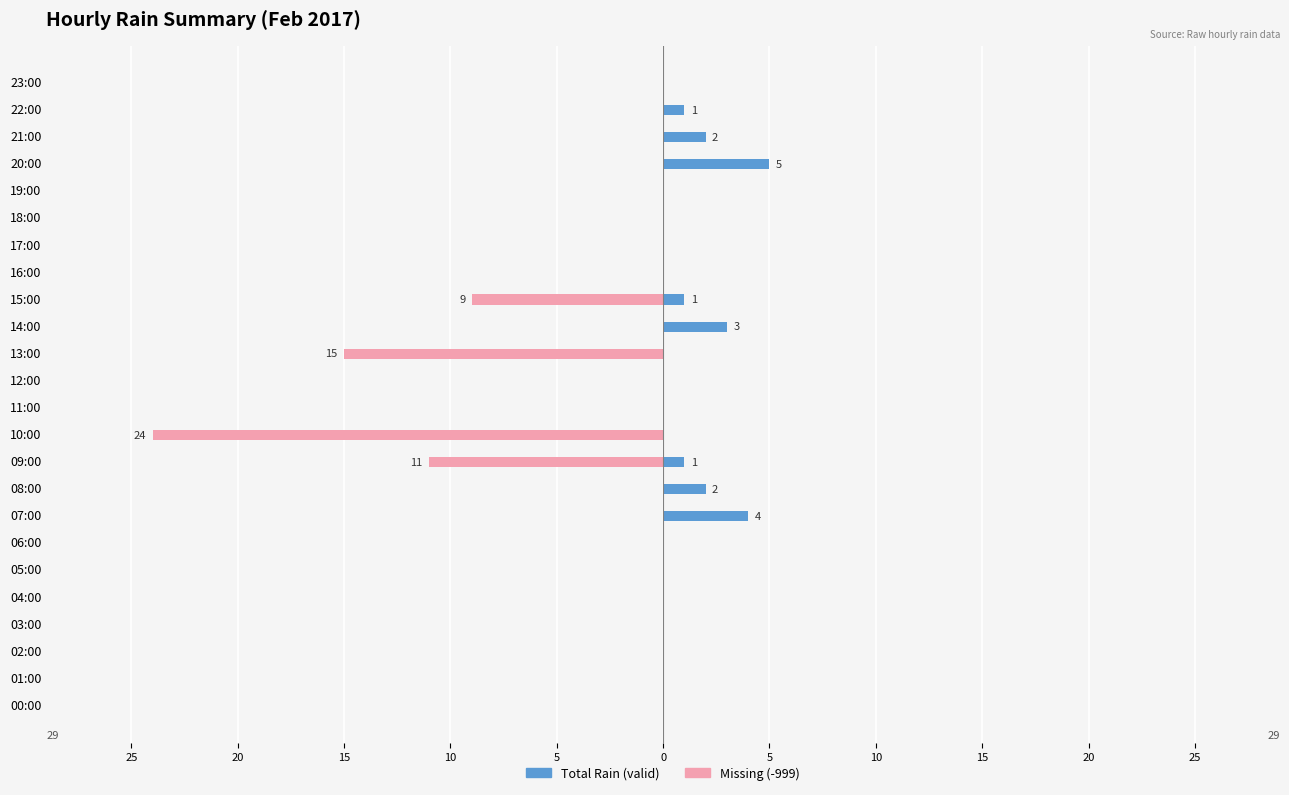

At how many categories does at least one series exceed -1?

24